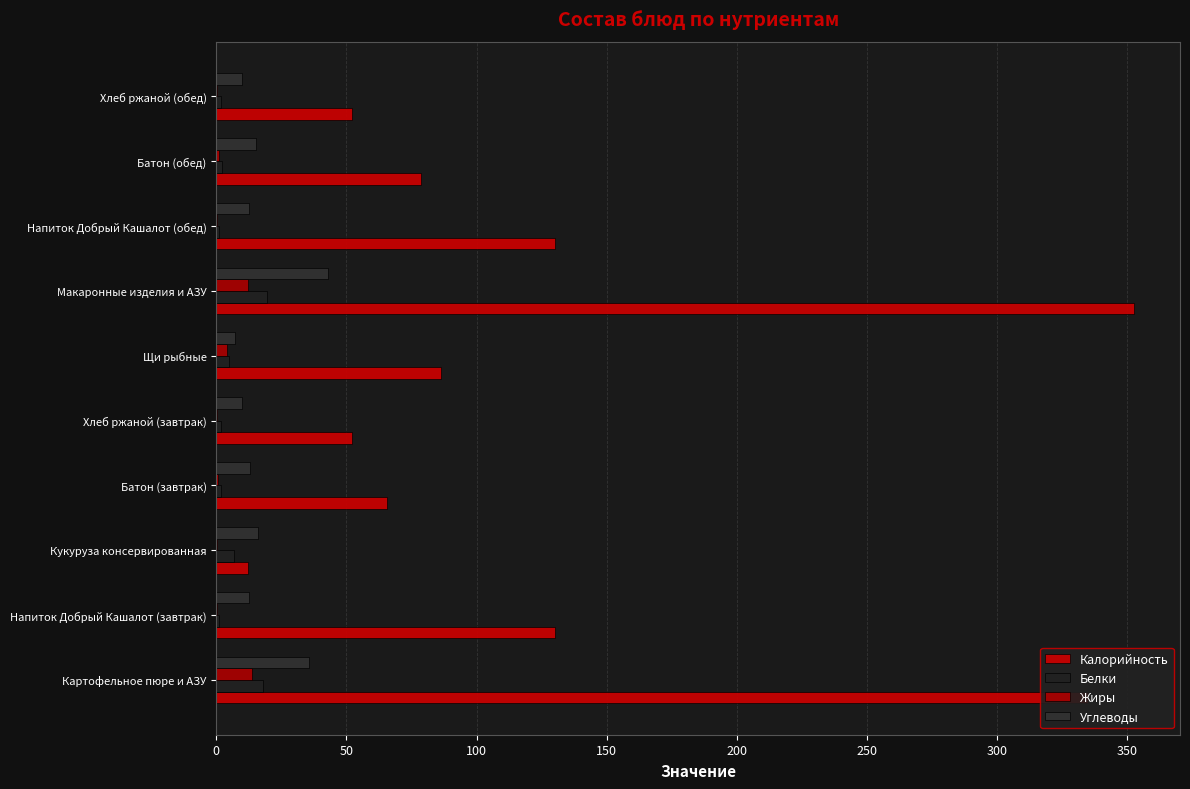

What is the average value of the Жиры series?

3.3